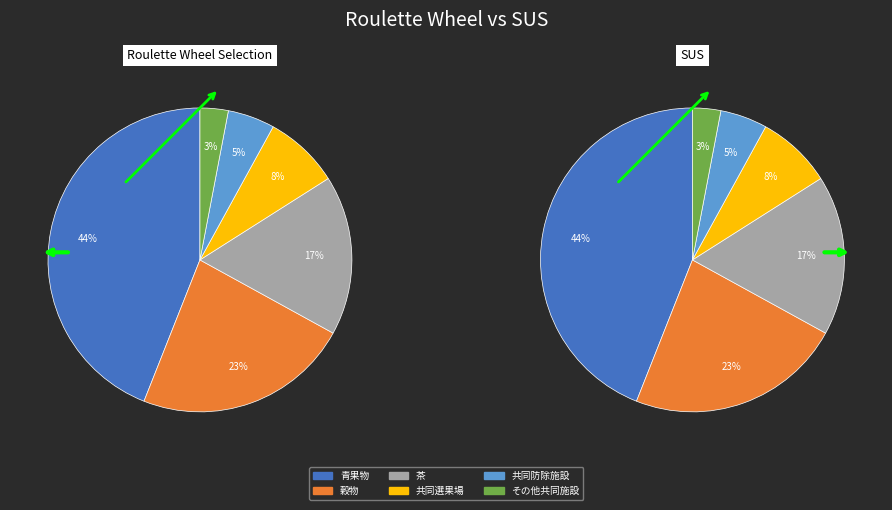

Between 共同防除施設 and 茶, which is larger?

茶